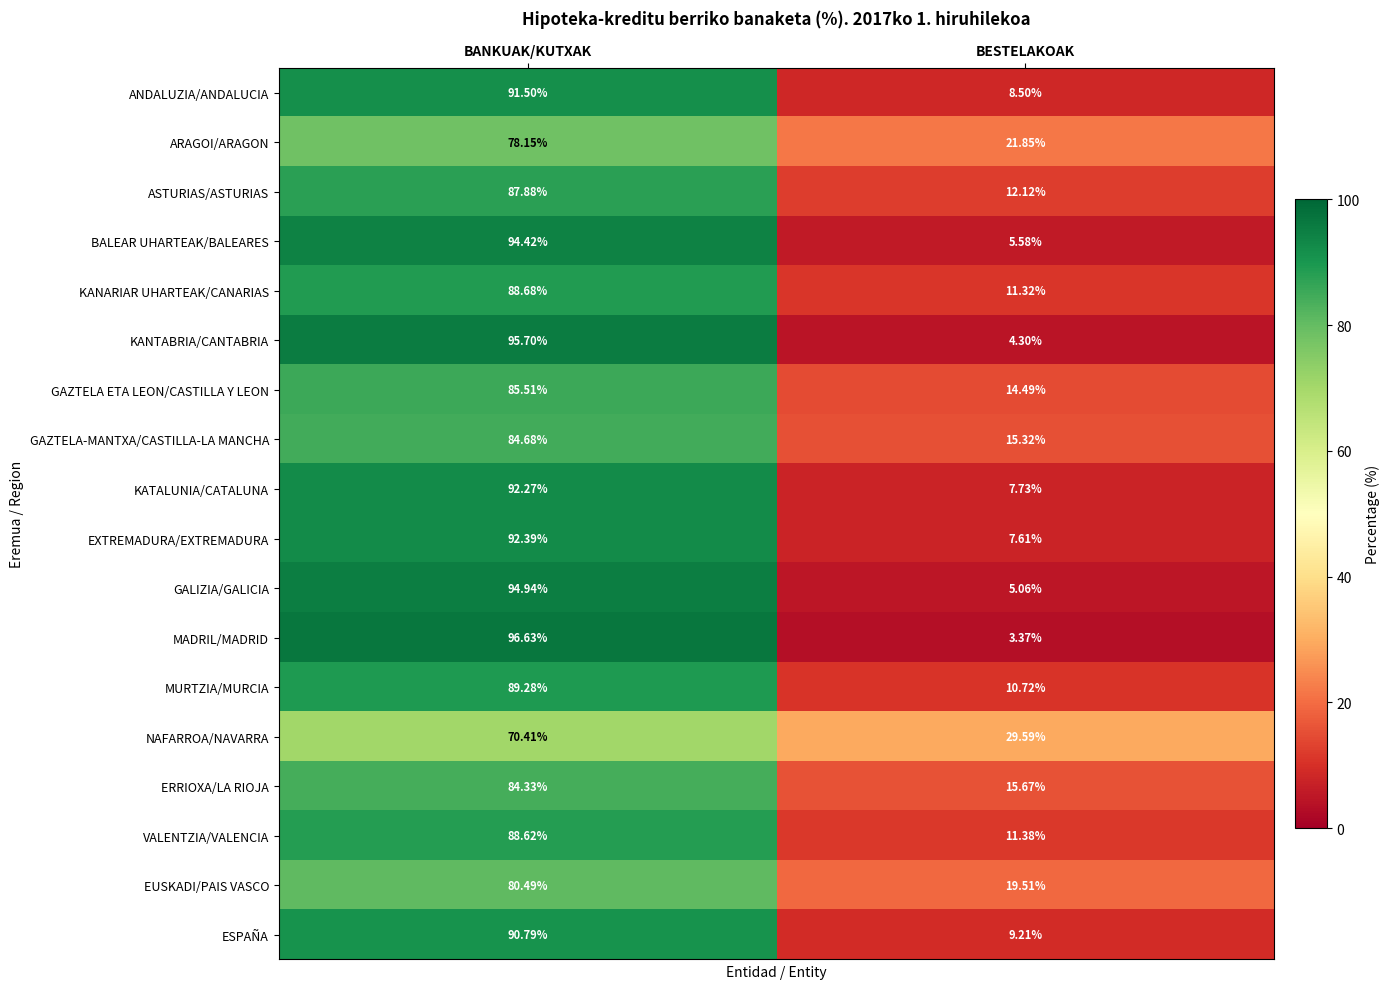

At which label does ESPAÑA first exceed 90?

BANKUAK/KUTXAK